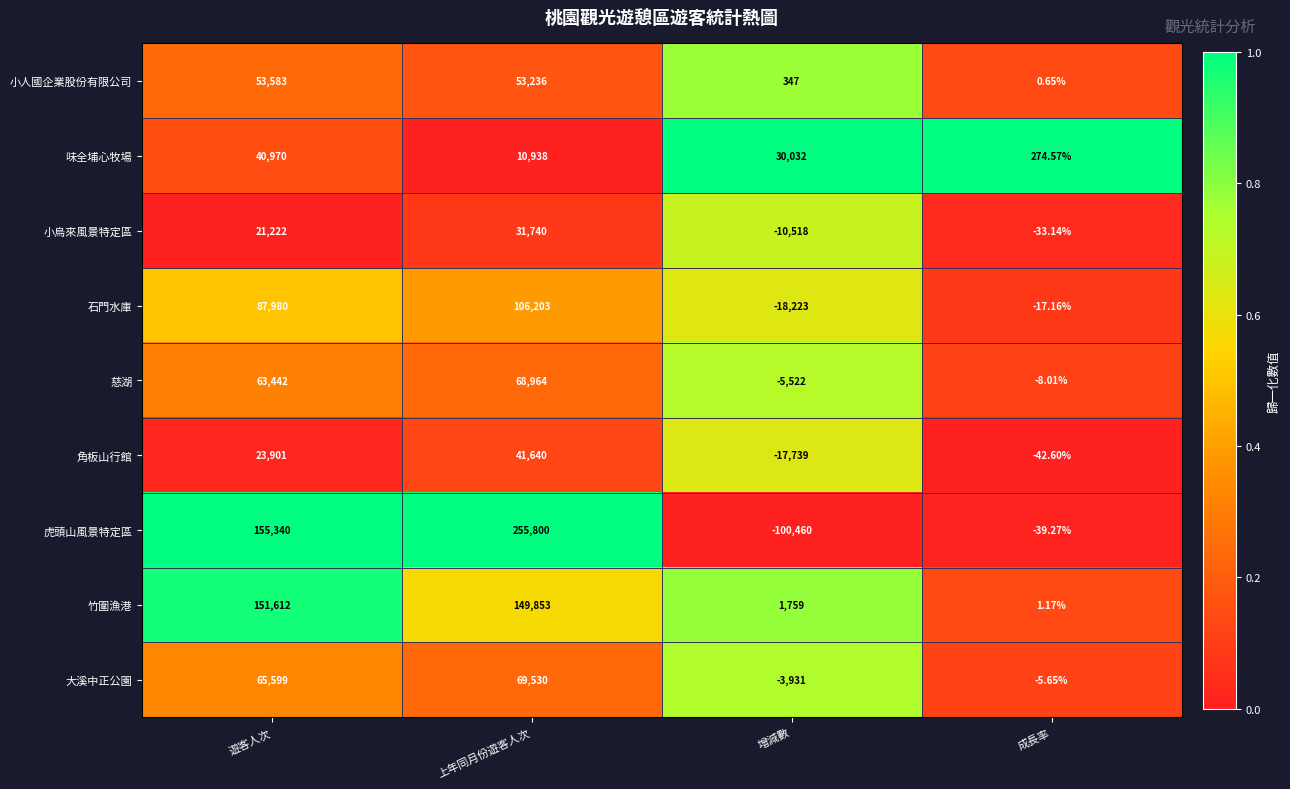

How many values in 石門水庫 are above zero?

2